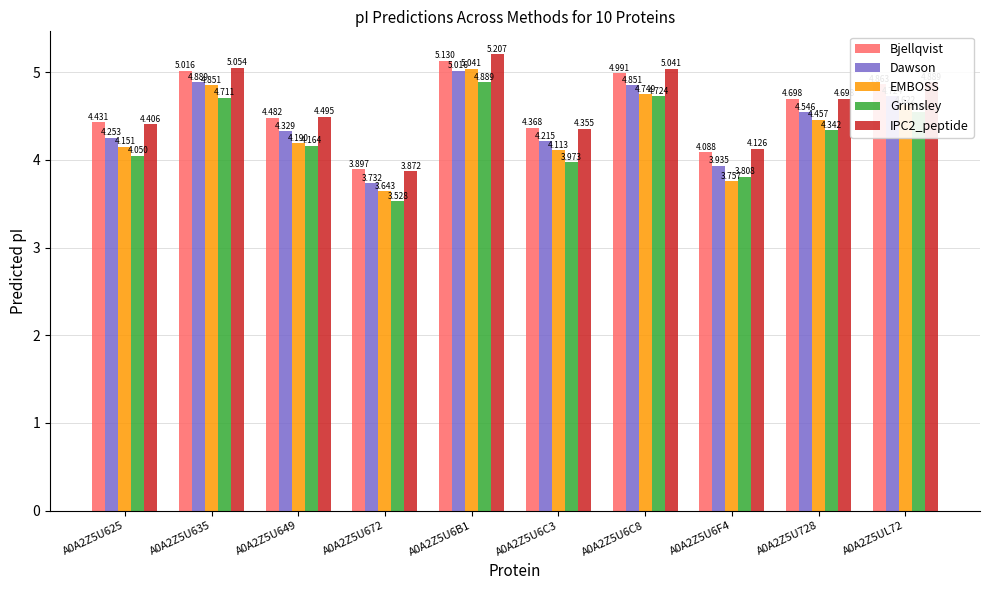

Which series has the largest range (max minus min)?

EMBOSS